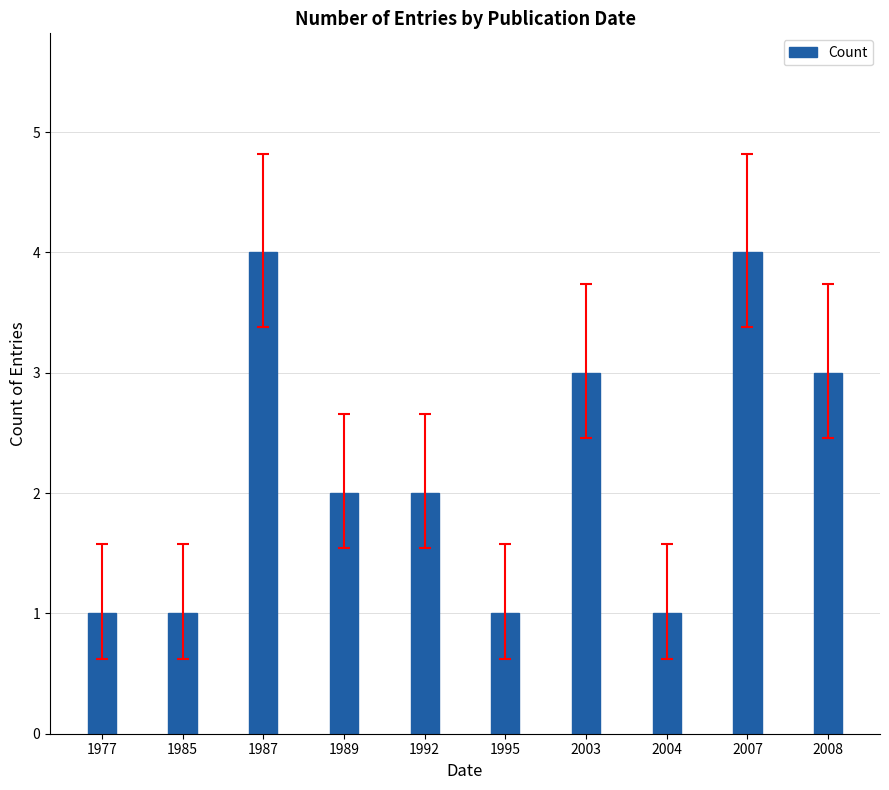

Does the chart contain stacked bars?

No